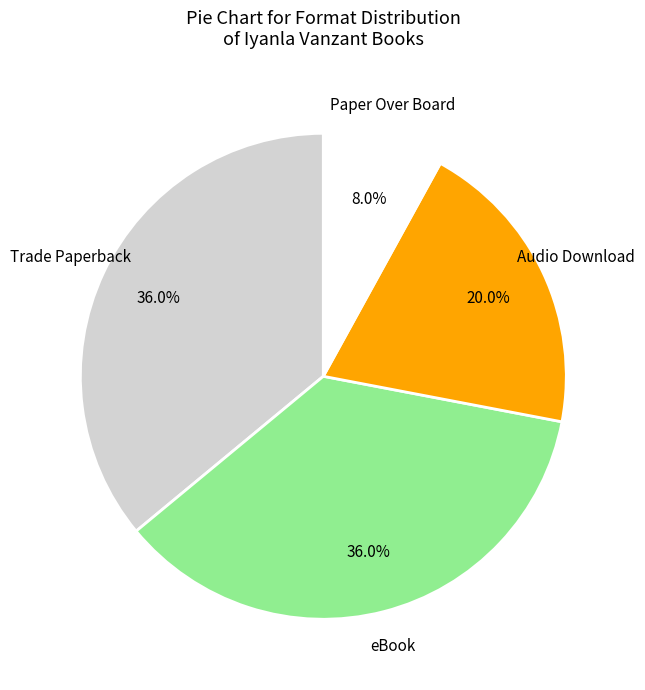

How many segments does this pie chart have?

4